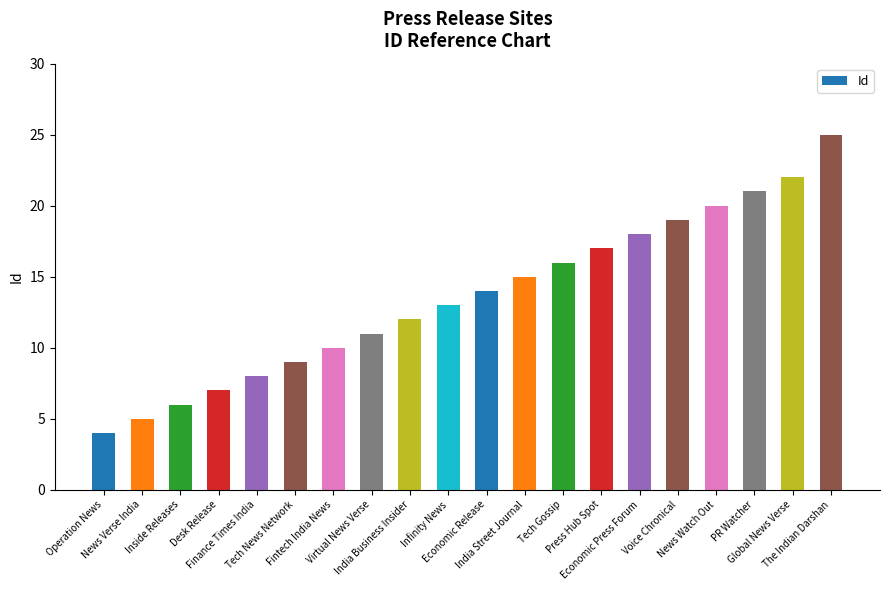

Reading right to left, list all the values displayed in this chart.

25	22	21	20	19	18	17	16	15	14	13	12	11	10	9	8	7	6	5	4